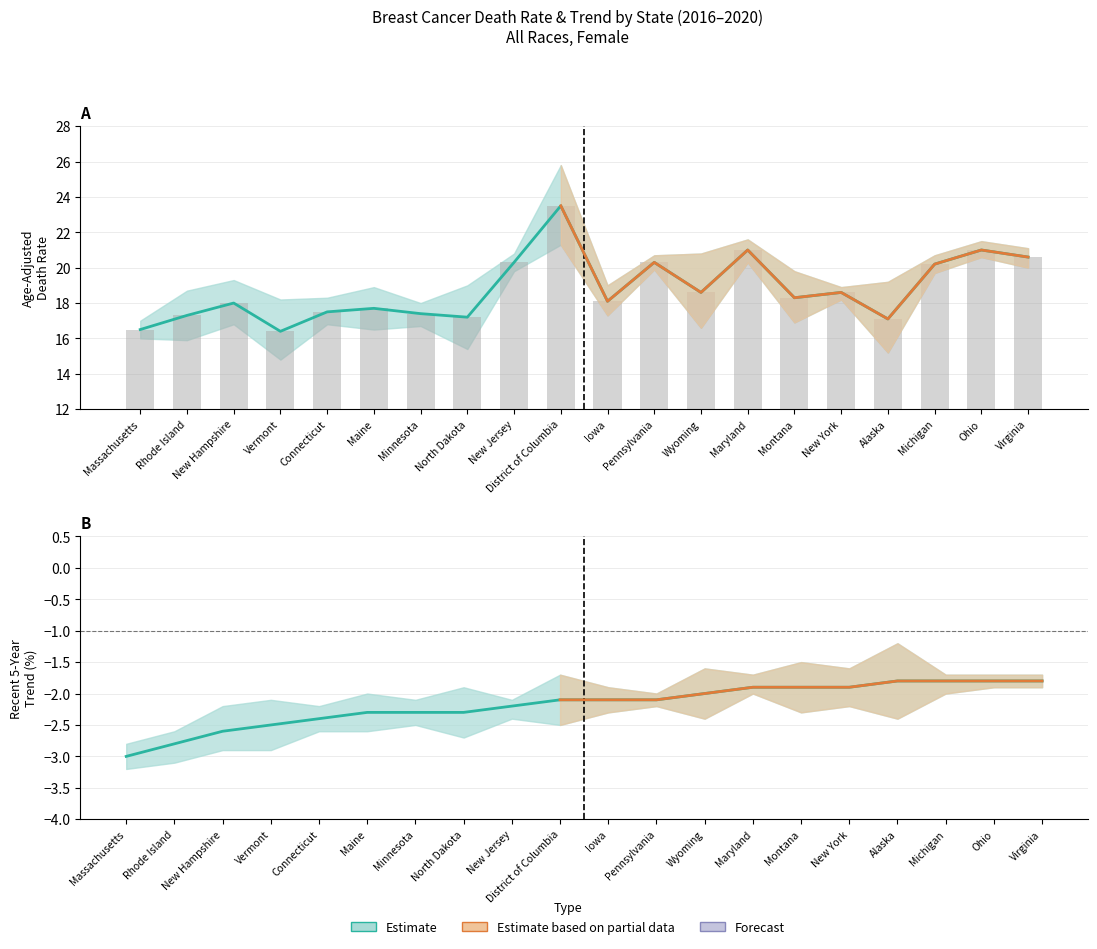

At how many categories does at least one series exceed 0?

20